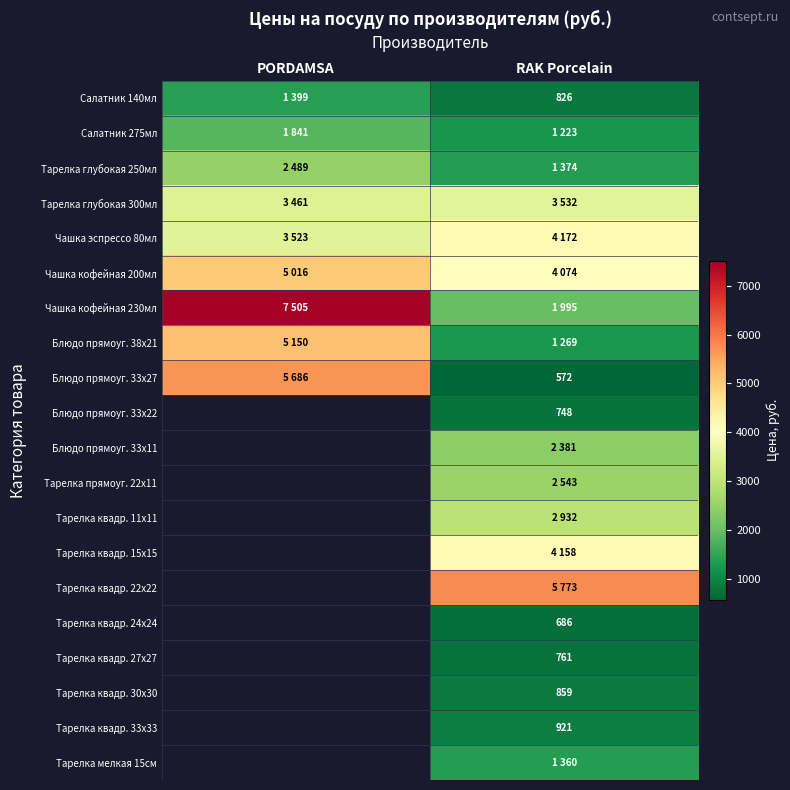

Is it true that Тарелка квадр. 30х30 equals 859 at RAK Porcelain?

True